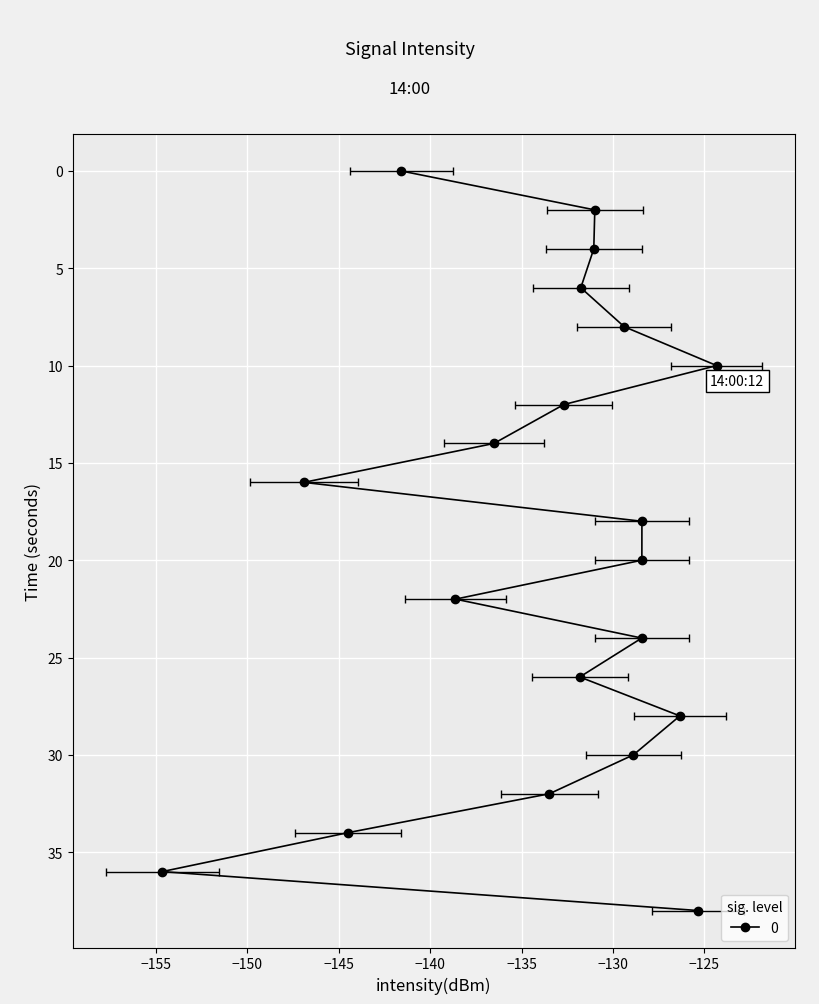

What is the value of the 17th point from the left?

-133.5